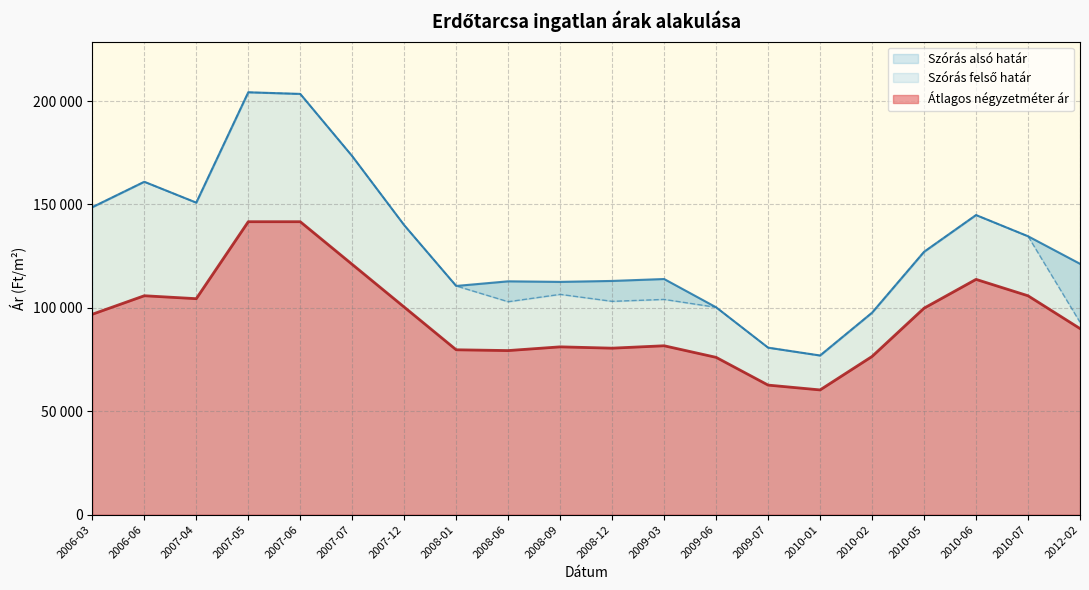

True or false: Szórás alsó határ and Szórás felső határ intersect in this chart.

False